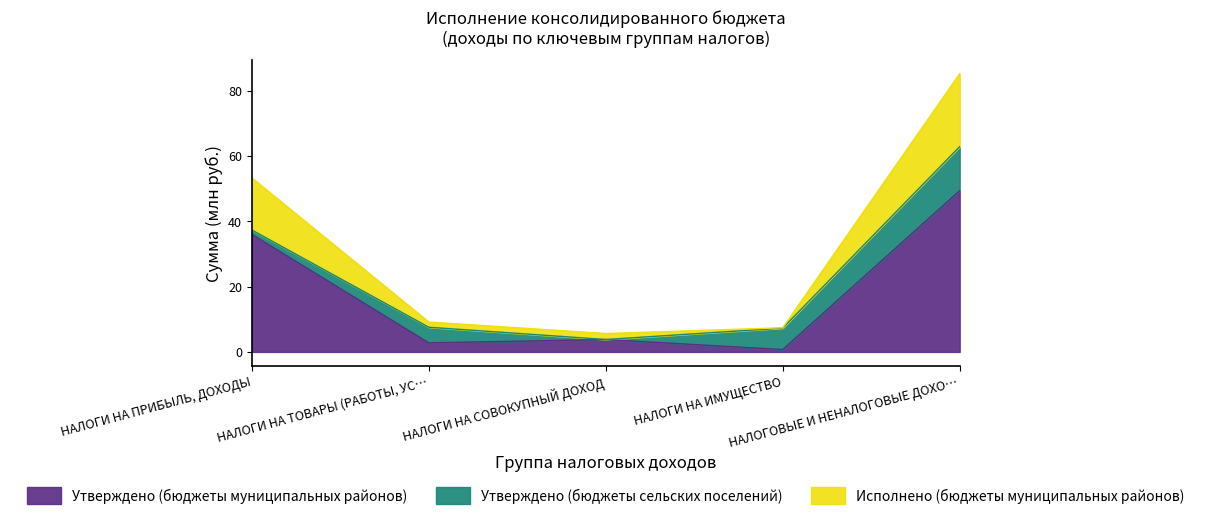

What is the highest value of the Утверждено (бюджеты муниципальных районов) series?

49.4